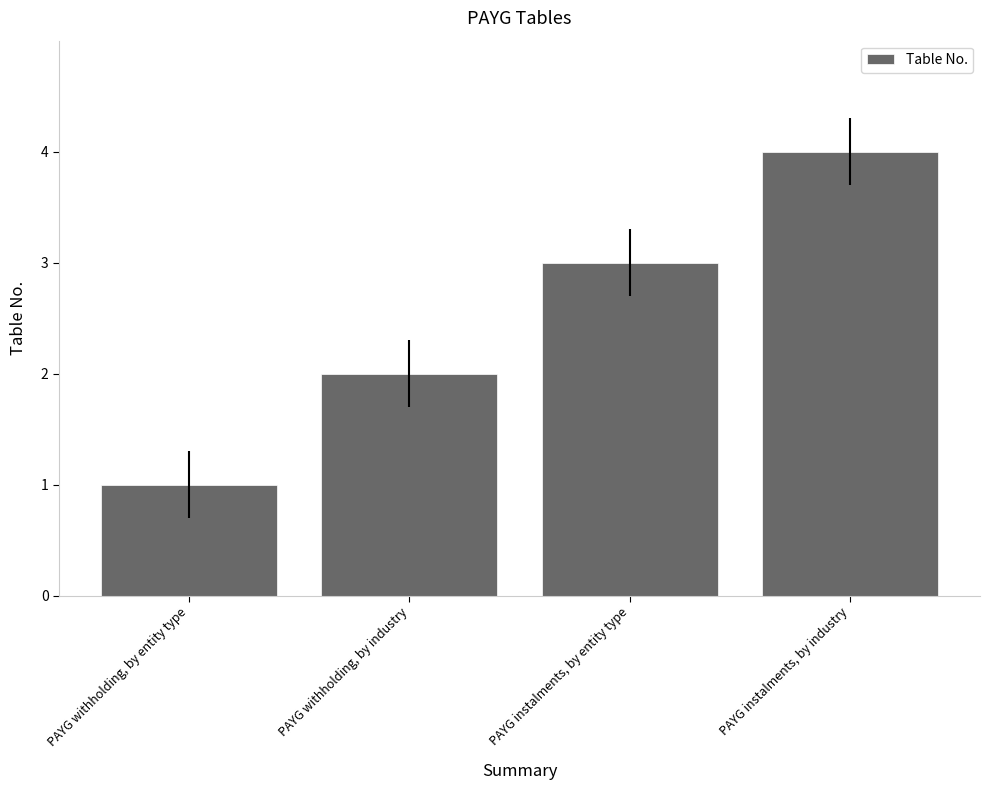

What is the difference between the values at PAYG withholding, by entity type and PAYG instalments, by entity type?

2